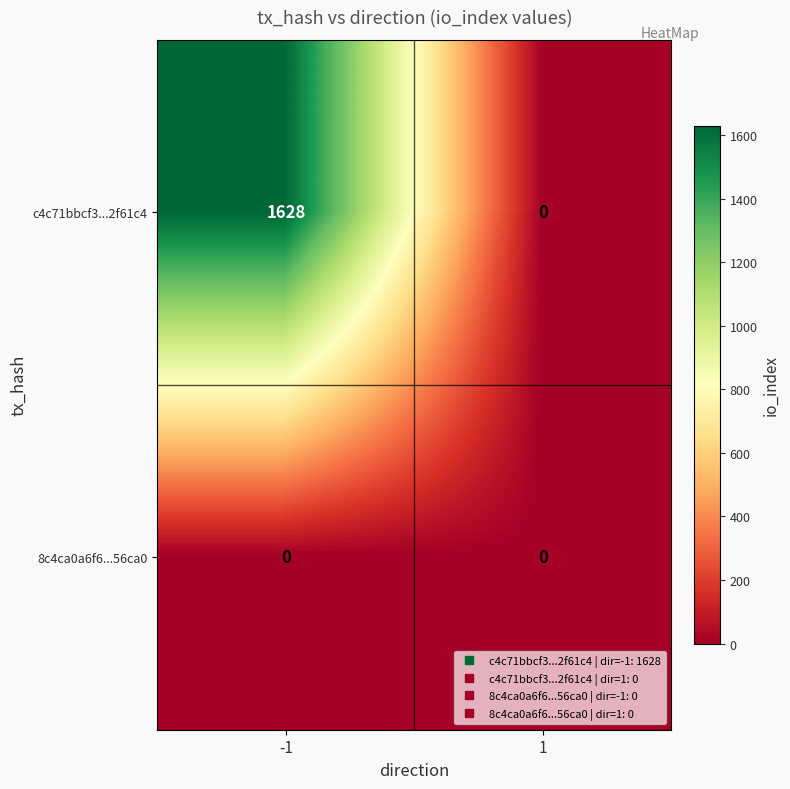

List the series in order of their overall mean, highest first.

c4c71bbcf3...2f61c4, 8c4ca0a6f6...56ca0